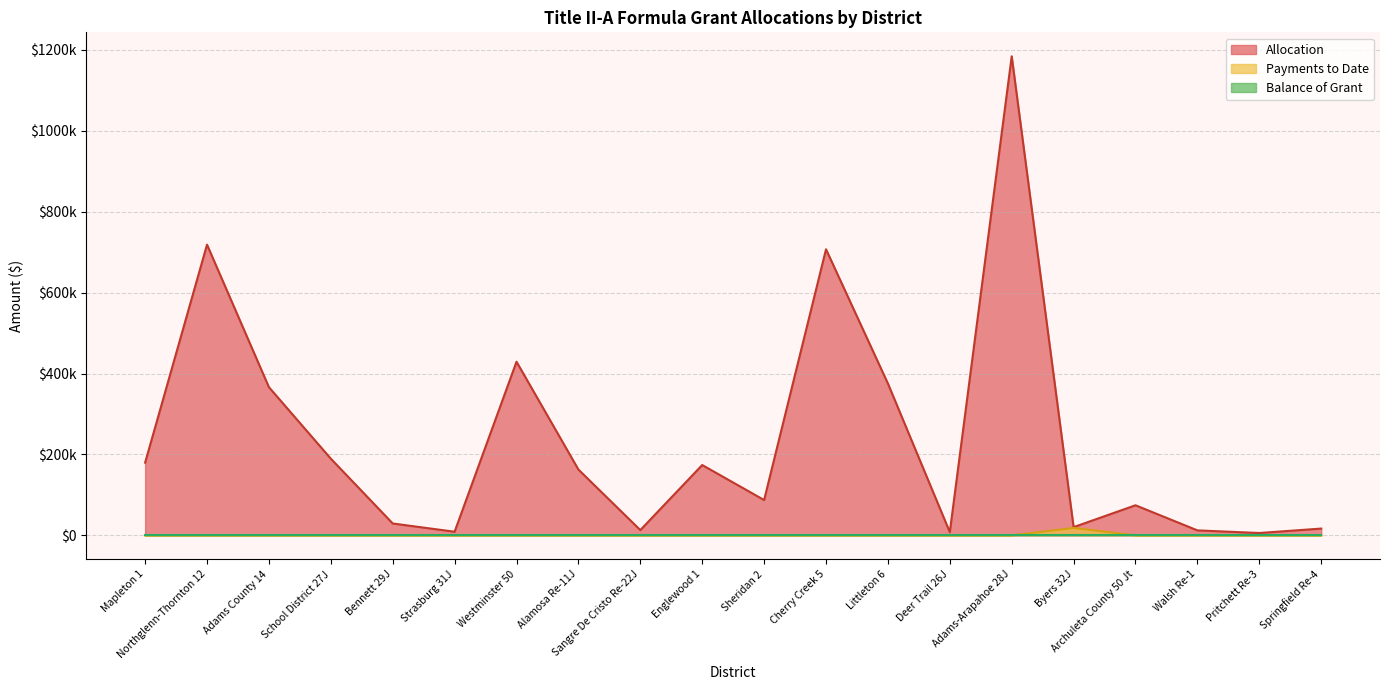

Count the number of categories in the chart.

20